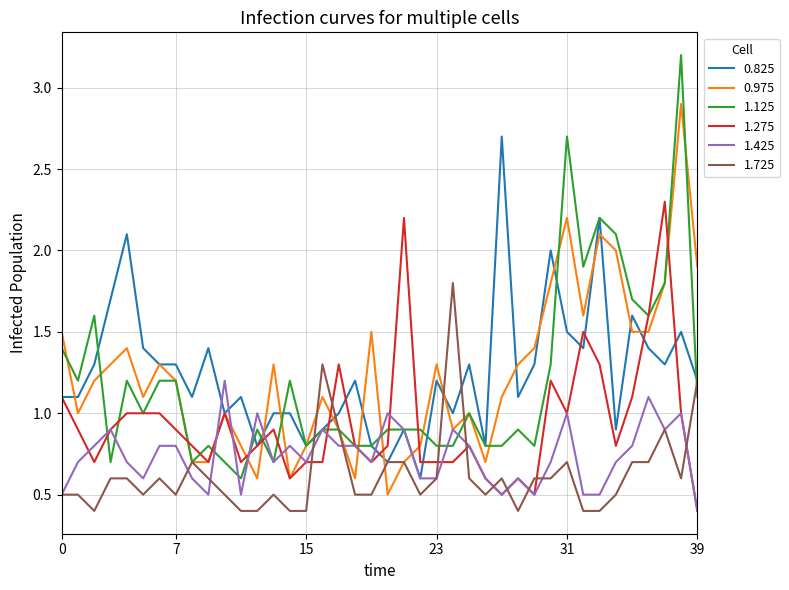

What is the highest value of the 0.825 series?

2.7